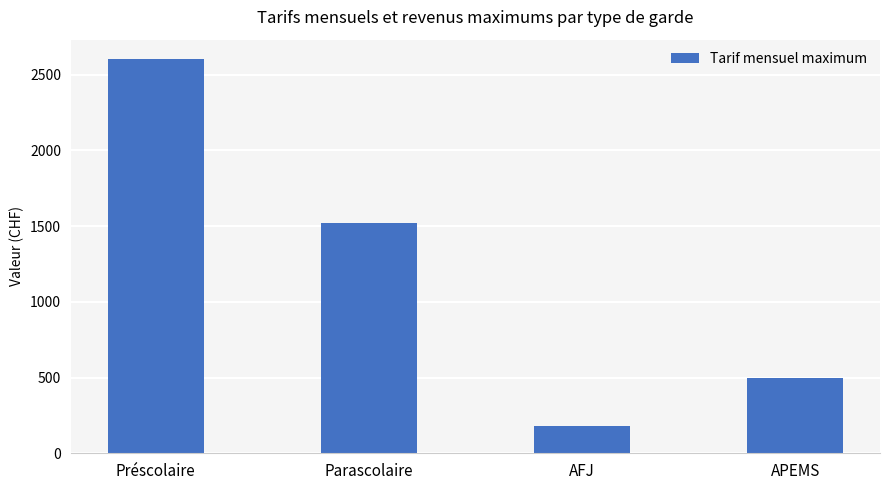

What is the label of the 4th bar from the left?

APEMS